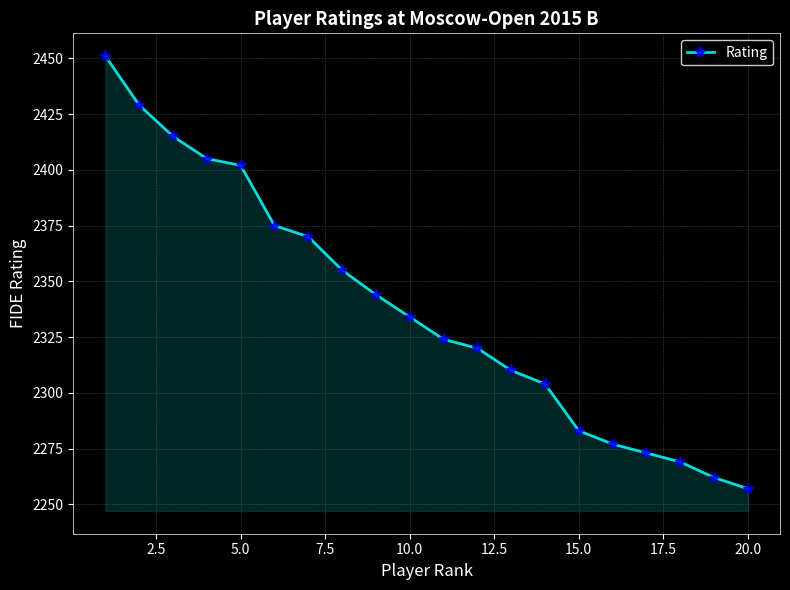

Reading left to right, what are all the values shown in this chart?

2451	2429	2415	2405	2402	2375	2370	2355	2344	2334	2324	2320	2310	2304	2283	2277	2273	2269	2262	2257